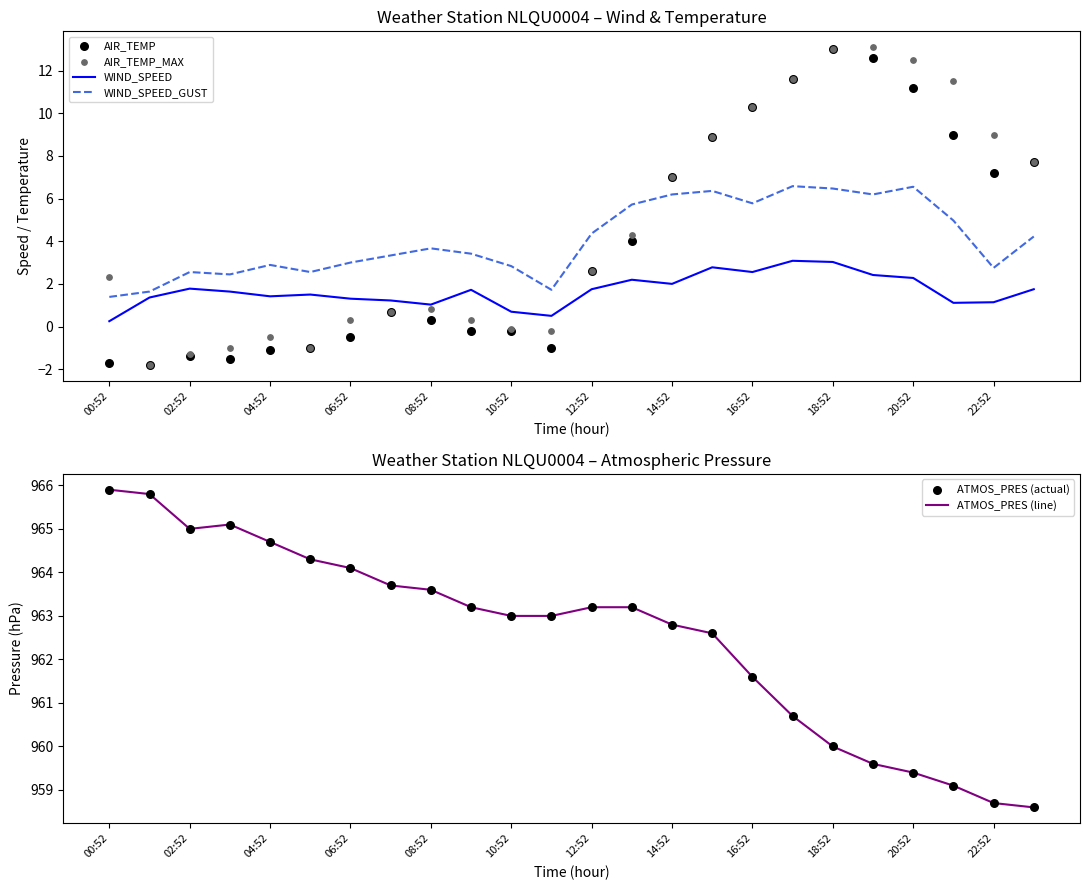

Is it true that WIND_SPEED_GUST equals 3.8 at 22:52?

False